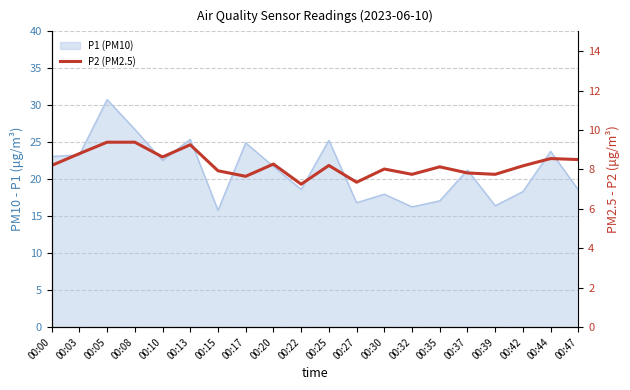

Reading left to right, list all the values displayed in this chart.

00:00=8.2	00:03=8.8	00:05=9.4	00:08=9.4	00:10=8.6	00:13=9.2	00:15=7.9	00:17=7.7	00:20=8.3	00:22=7.2	00:25=8.2	00:27=7.3	00:30=8.0	00:32=7.8	00:35=8.1	00:37=7.8	00:39=7.8	00:42=8.2	00:44=8.6	00:47=8.5